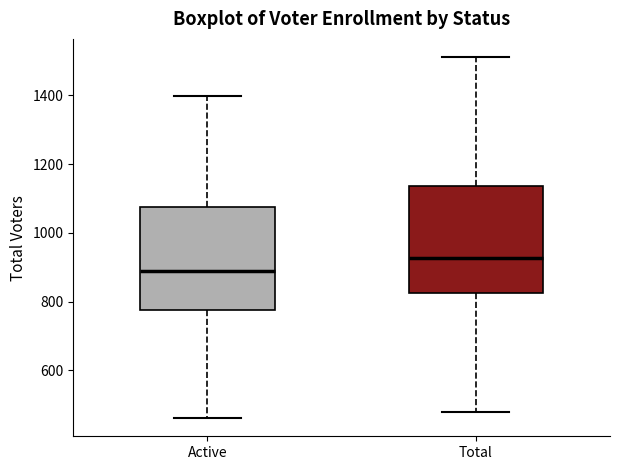

Reading left to right, transcribe this box plot: for each box, give where its median line is, the range the box spans, and where its two whiskers end, as read against the y-axis. The values are not printed on the chart, so give them approximately, as read against the axis.

Active: median 900, box 780 to 1080, whiskers 460 to 1400
Total: median 920, box 820 to 1140, whiskers 480 to 1520